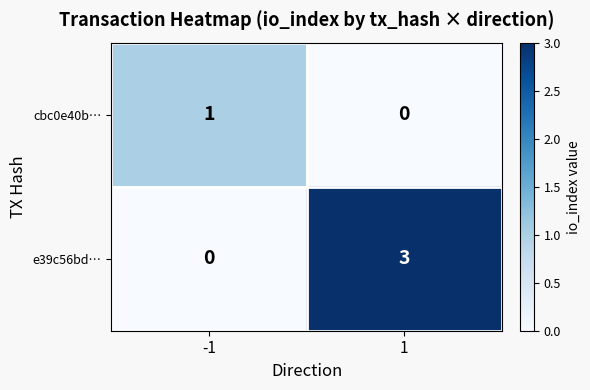

Rank the series by their average value, from highest to lowest.

e39c56bd…, cbc0e40b…